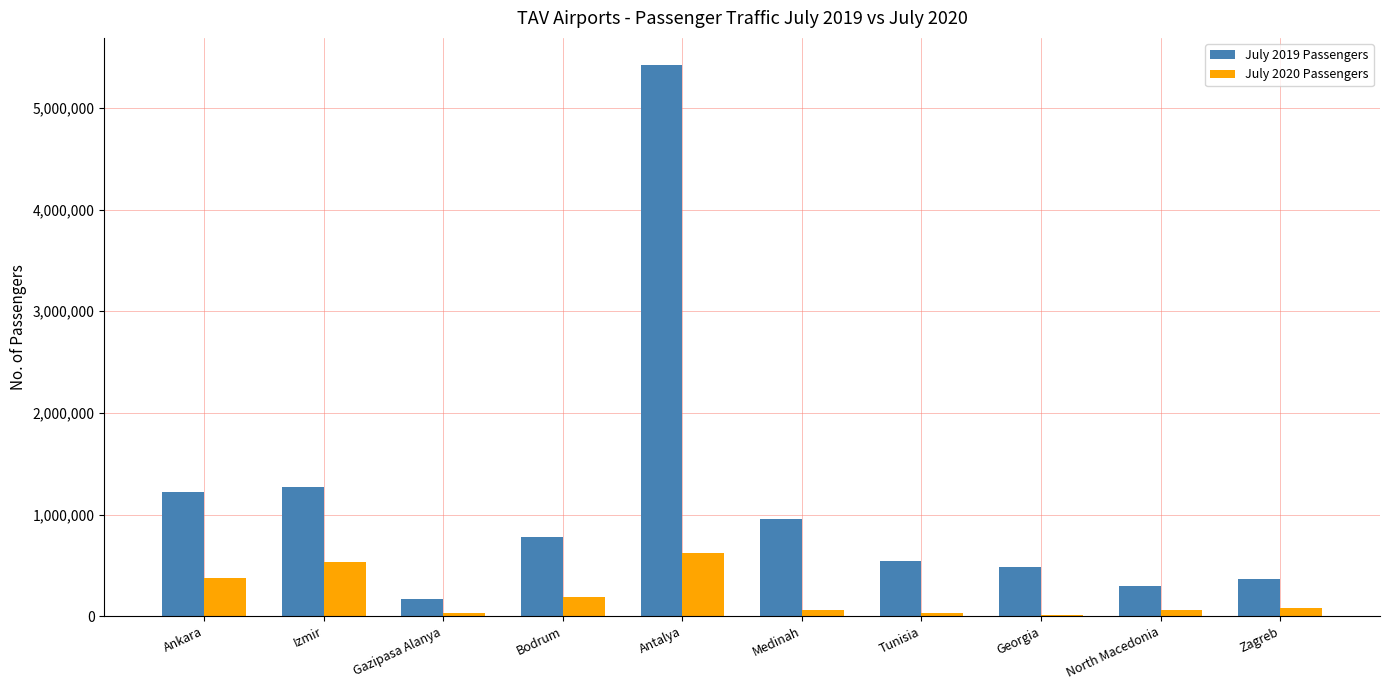

Which category has the highest value in the July 2020 Passengers series?

Antalya